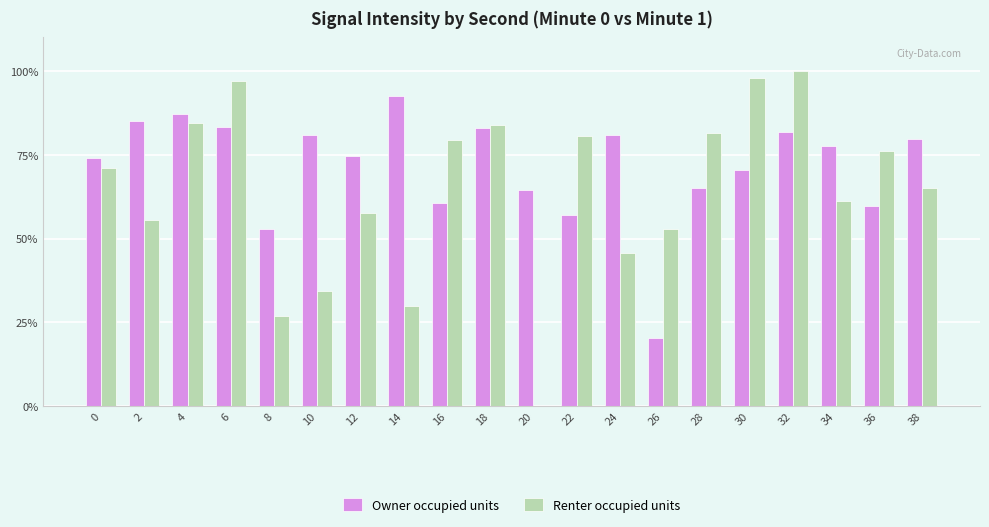

What is the total value across all series at 8?

79.5